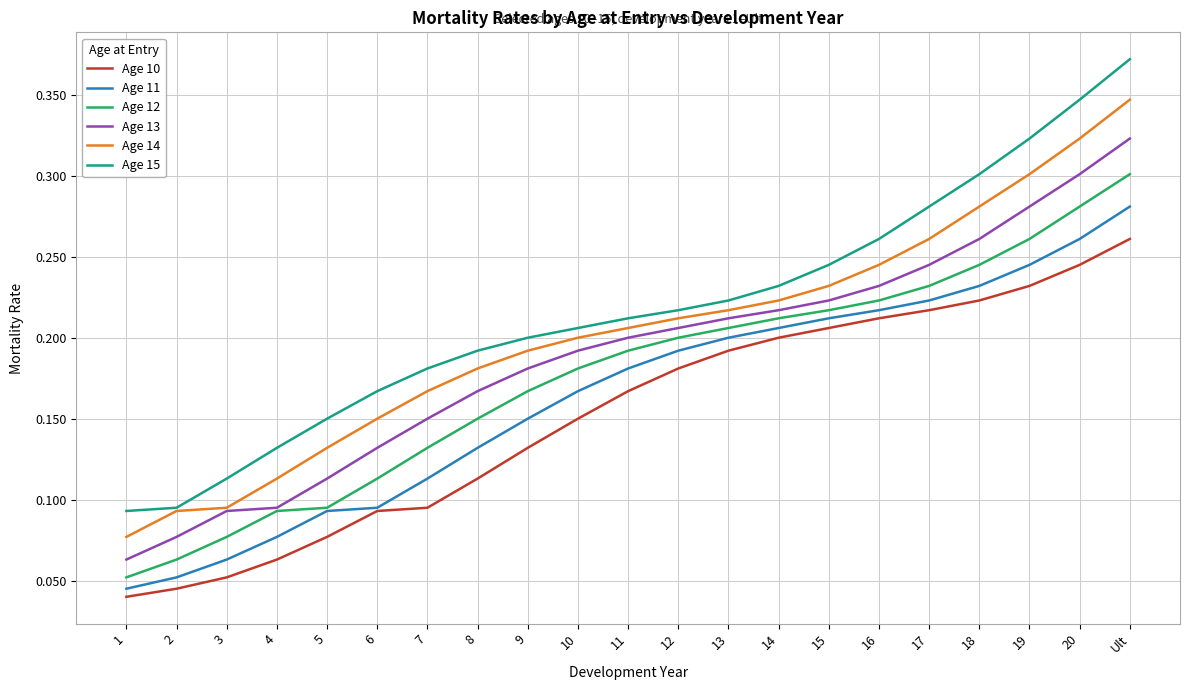

At which label does Age 10 reach its minimum?

1